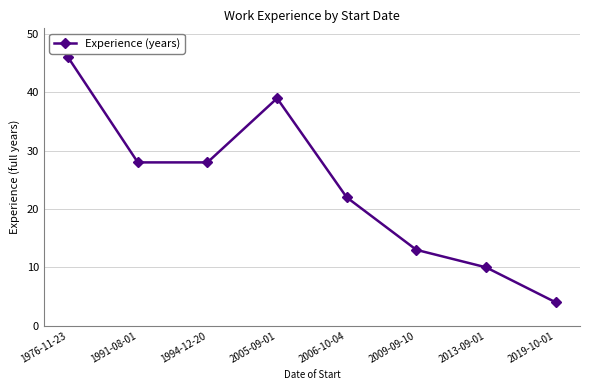

Is this an area chart (filled region under the line)?

No